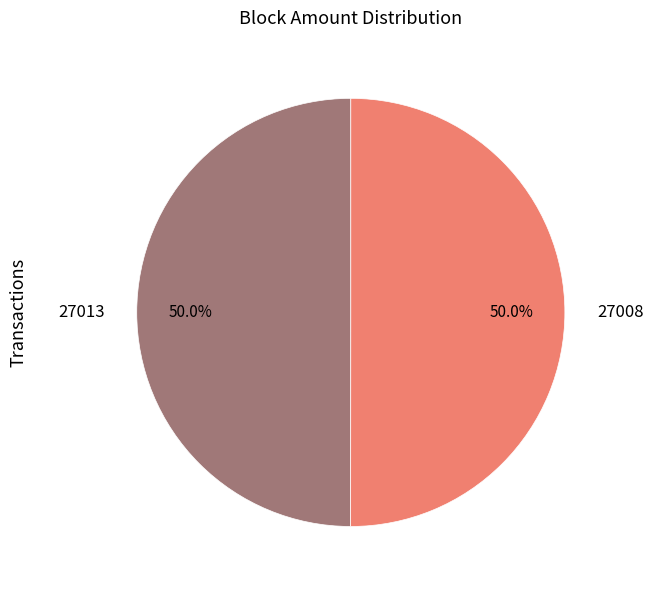

How much of the chart is everything except 27013?

50.0%